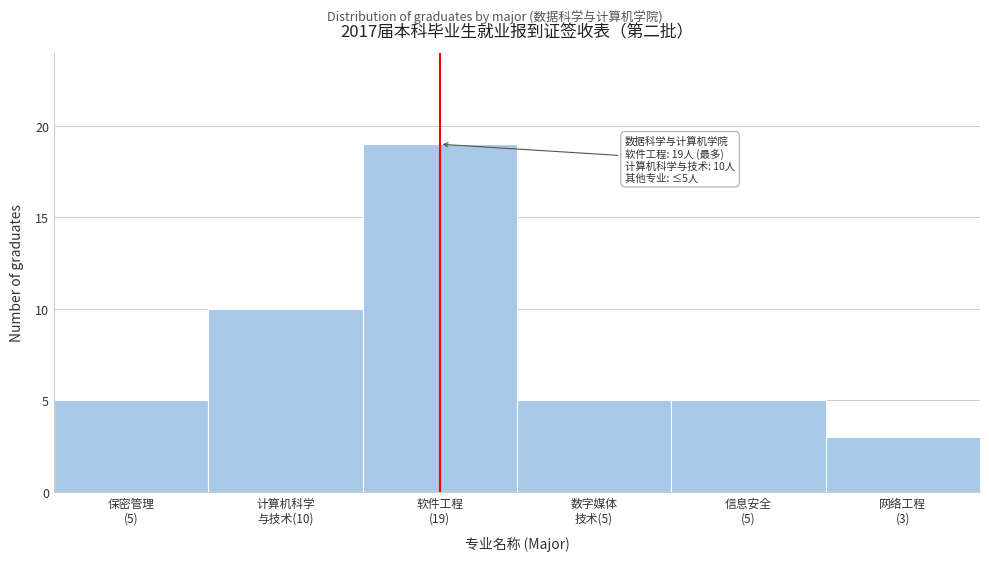

What is the difference between the maximum and minimum values?

16